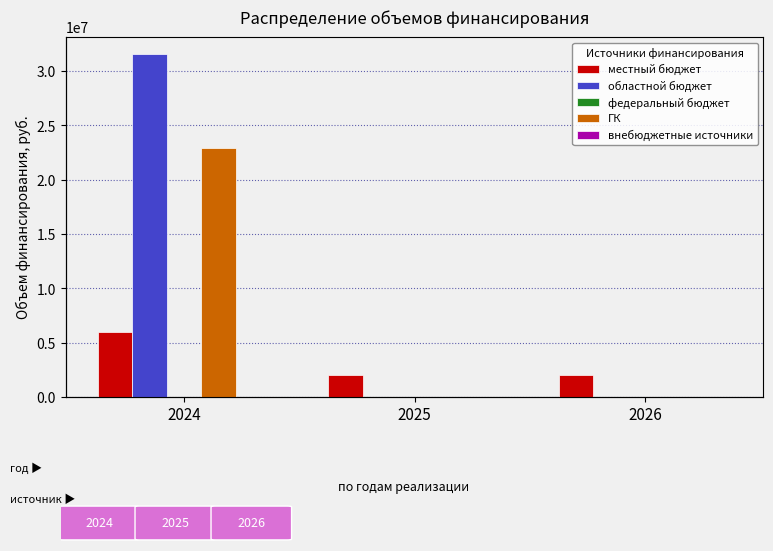

Between 2025 and 2026, which is larger?

2025